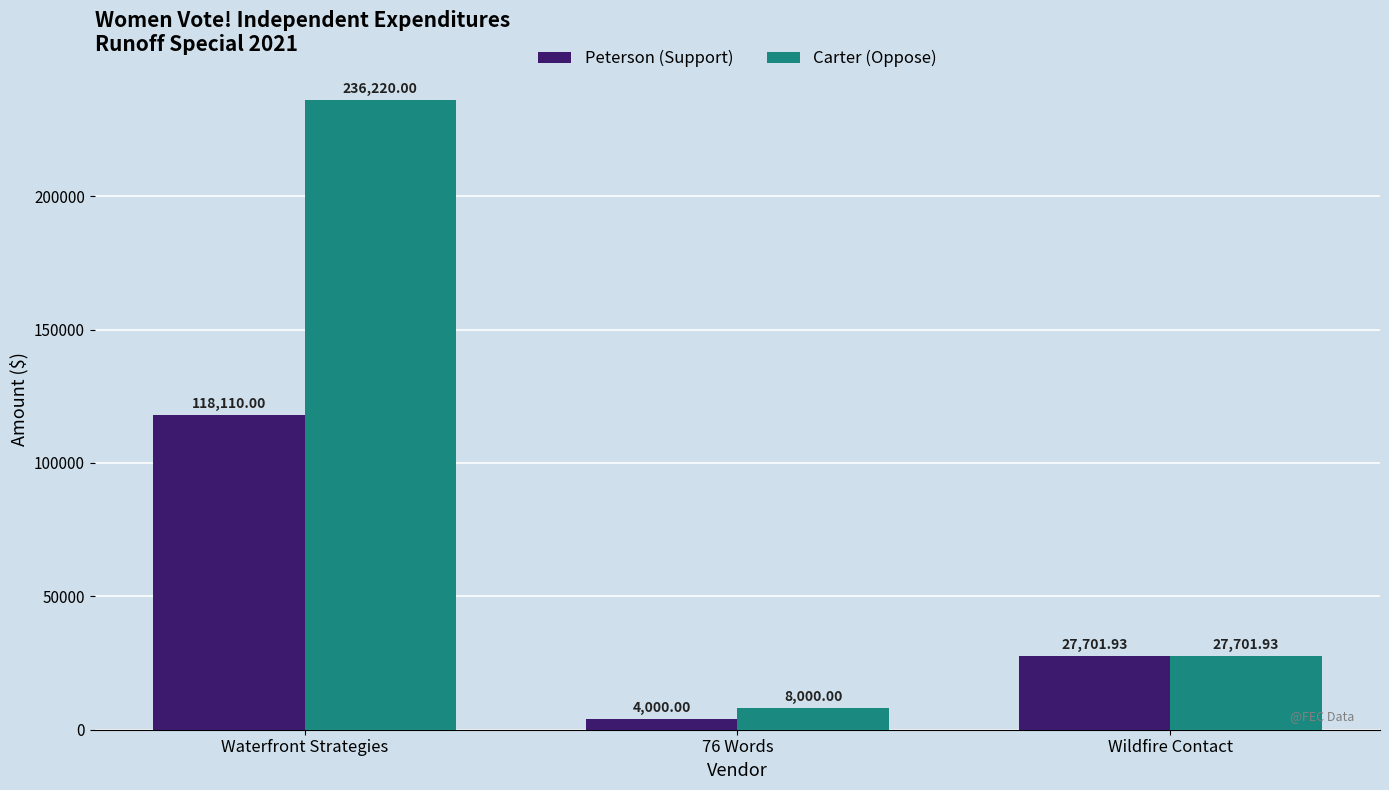

What is the difference between the highest and lowest values at Waterfront Strategies?

118110.0